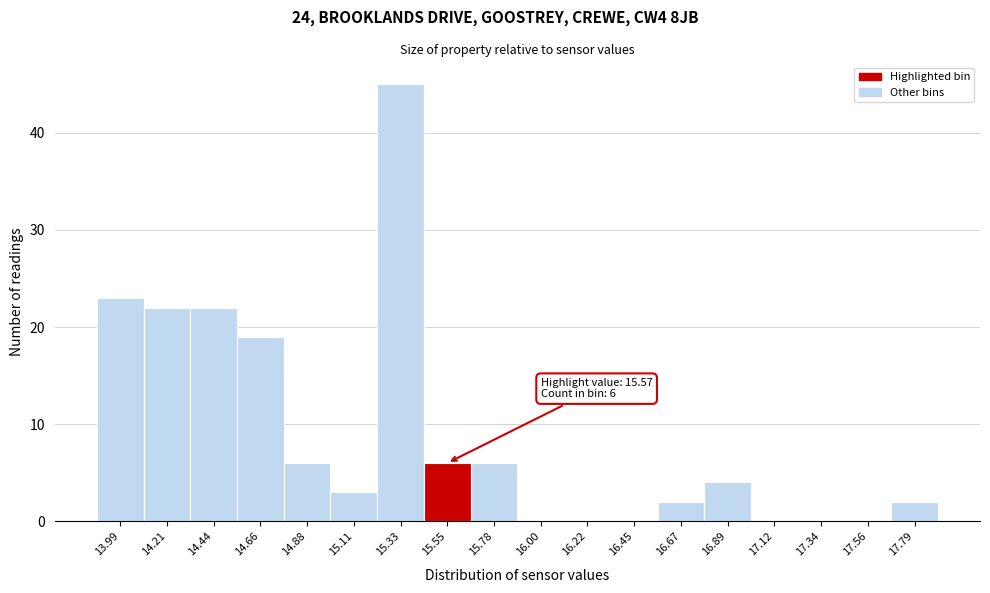

Reading left to right, list all the values displayed in this chart.

13.99=23	14.21=22	14.44=22	14.66=19	14.88=6	15.11=3	15.33=45	15.55=6	15.78=6	16.00=0	16.22=0	16.45=0	16.67=2	16.89=4	17.12=0	17.34=0	17.56=0	17.79=2